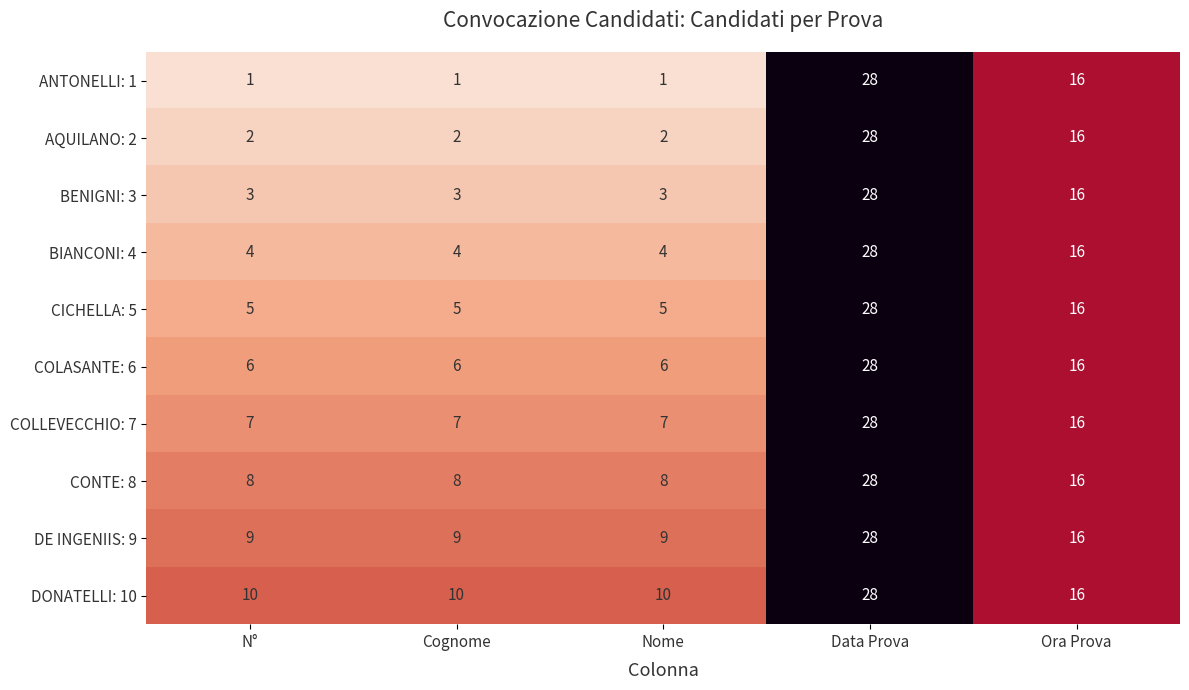

What is the sum of all COLLEVECCHIO: 7 values?

65